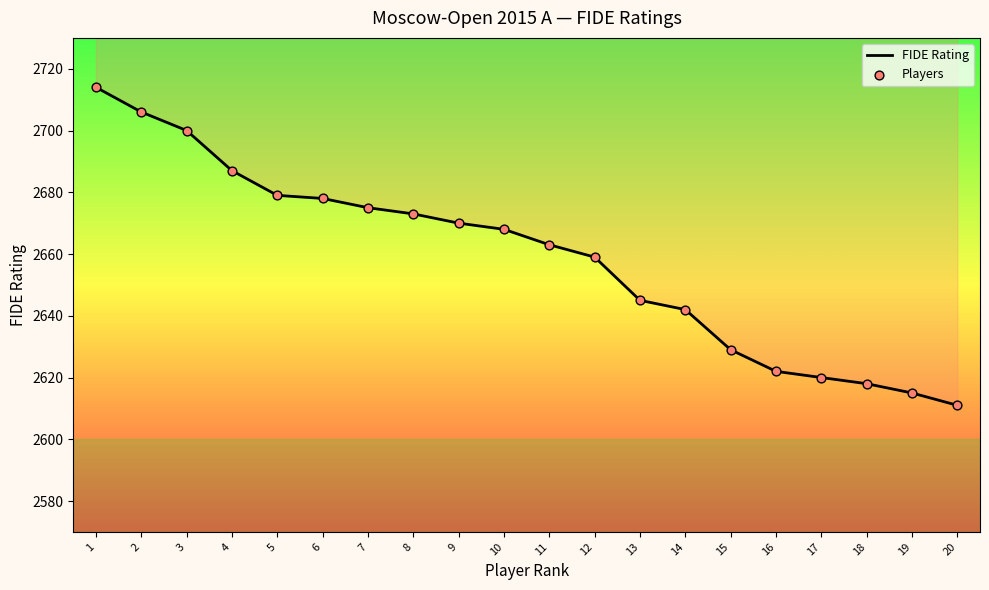

Which series has the widest spread of Y values?

FIDE Rating